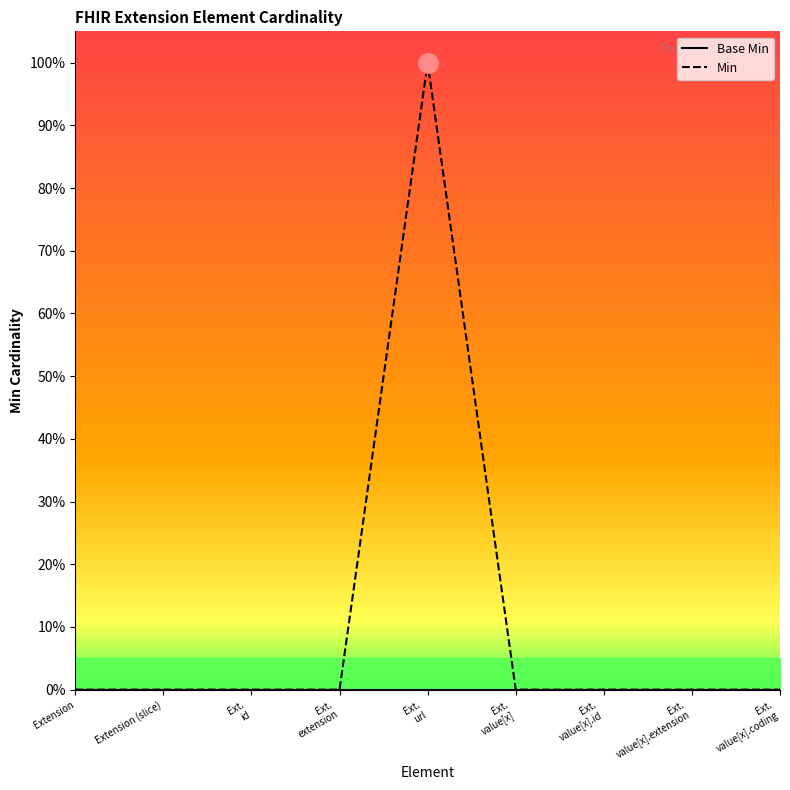

True or false: the data shows 0 at Ext. value[x].coding.

True